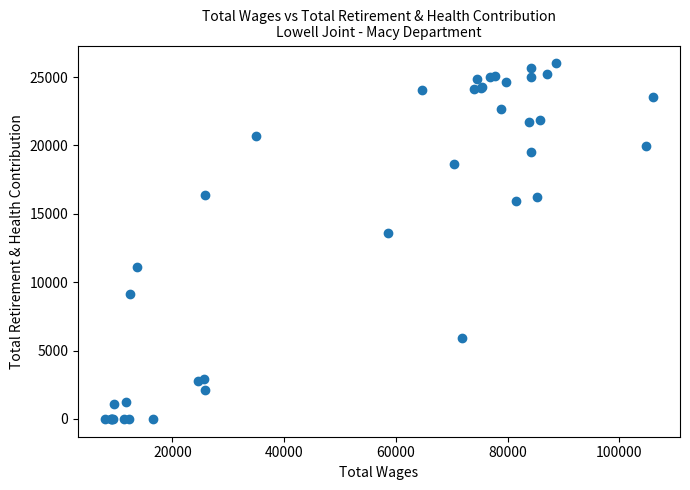

What Y value in the scatter plot is closest to 13005?

13599